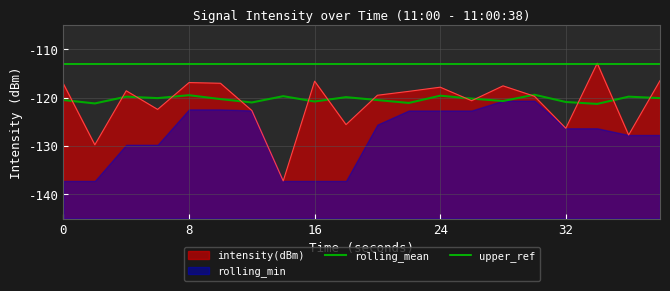

Does the chart have visible grid lines?

Yes